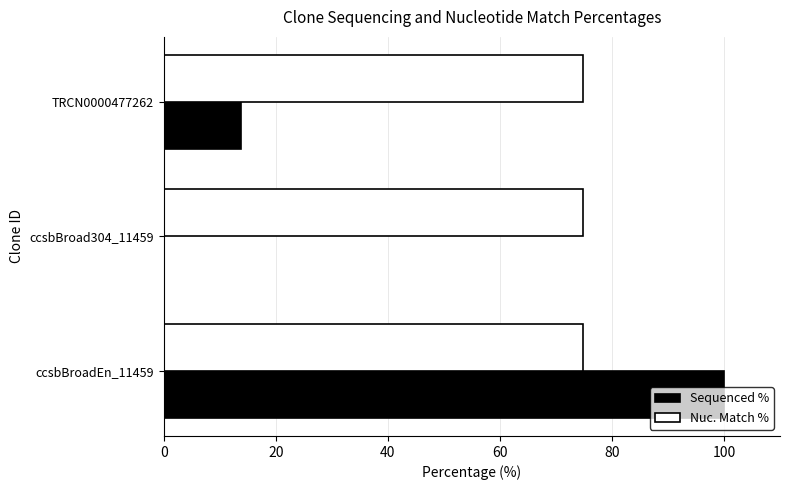

What is the total value across all series at ccsbBroadEn_11459?

174.9